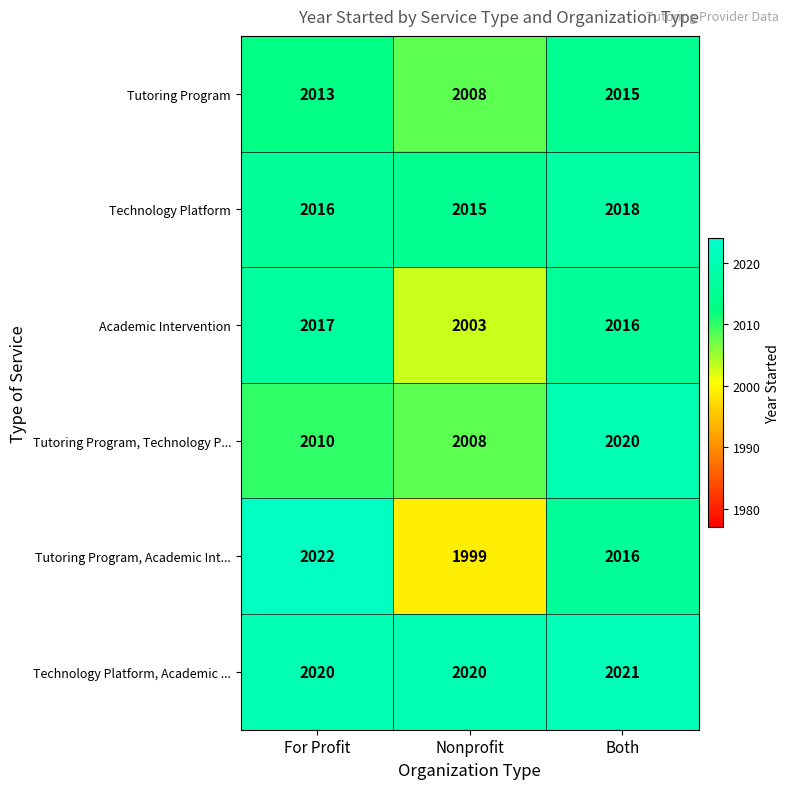

What is the total value across all series at Nonprofit?

12053